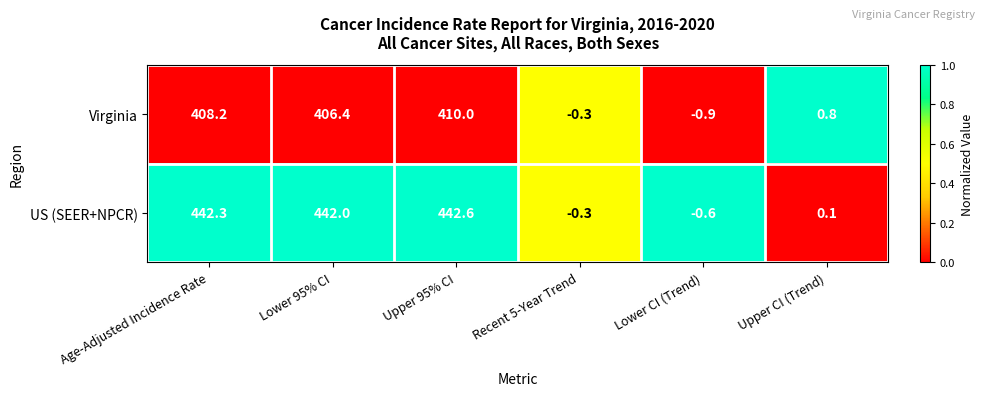

True or false: Virginia has a value of 408.2 at Age-Adjusted Incidence Rate.

True